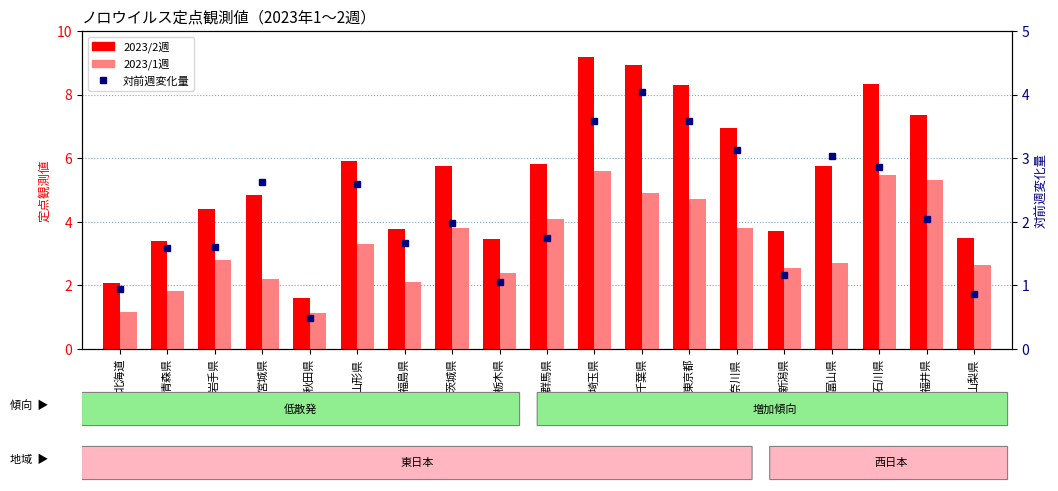

What position from the left is 宮城県?

4